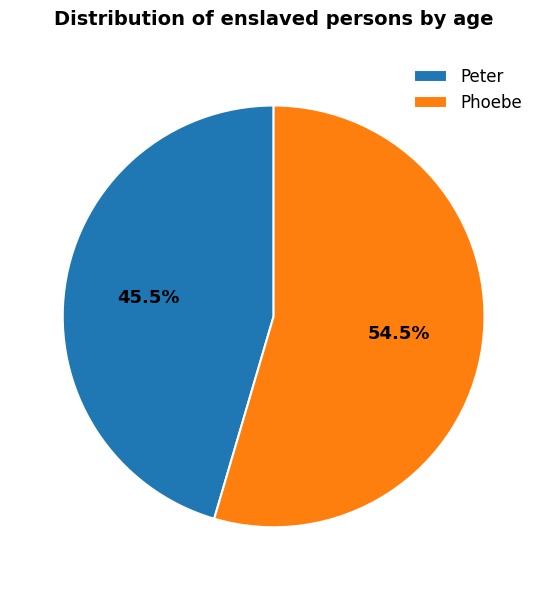

How many slices are in this pie chart?

2